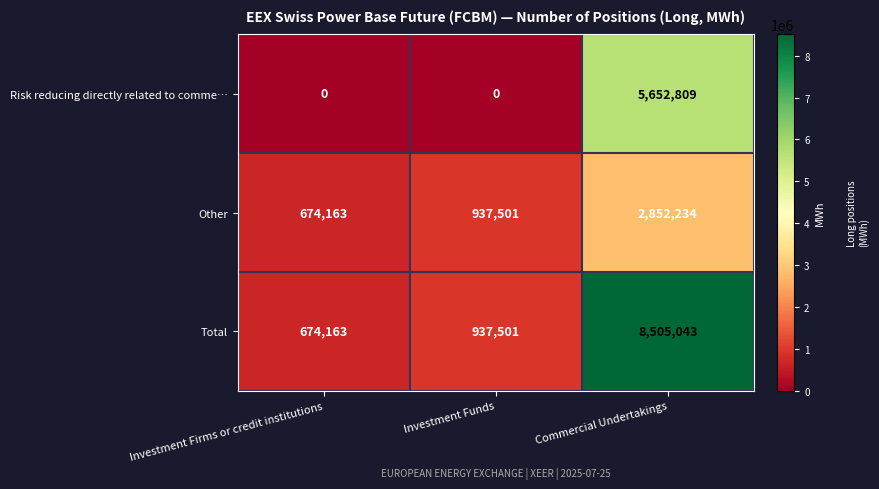

At Commercial Undertakings, list the series in order from smallest to largest.

Other, Risk reducing directly related to comme…, Total